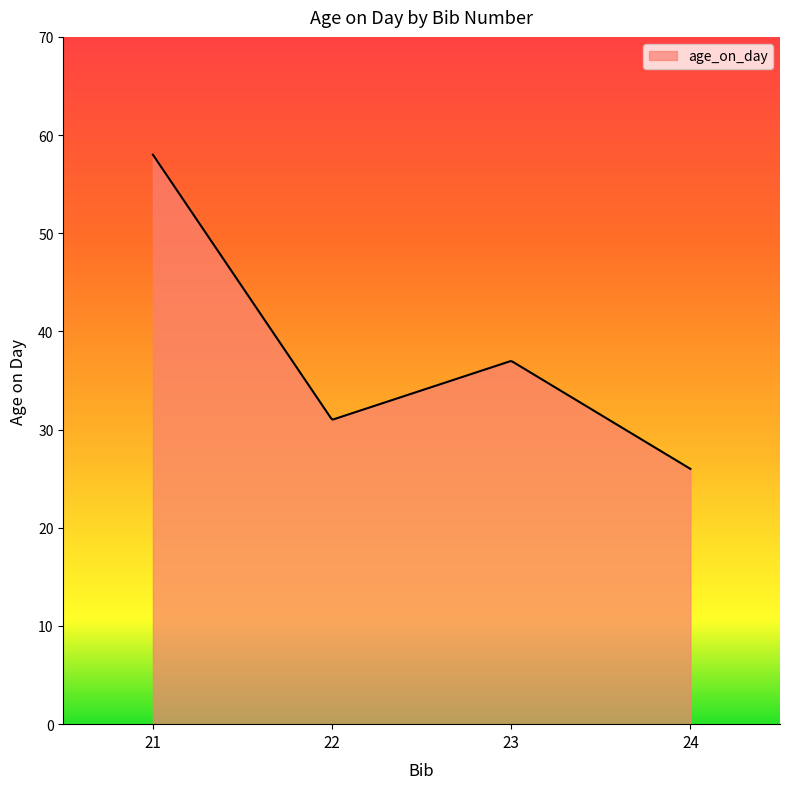

What is the greatest value displayed?

58.0